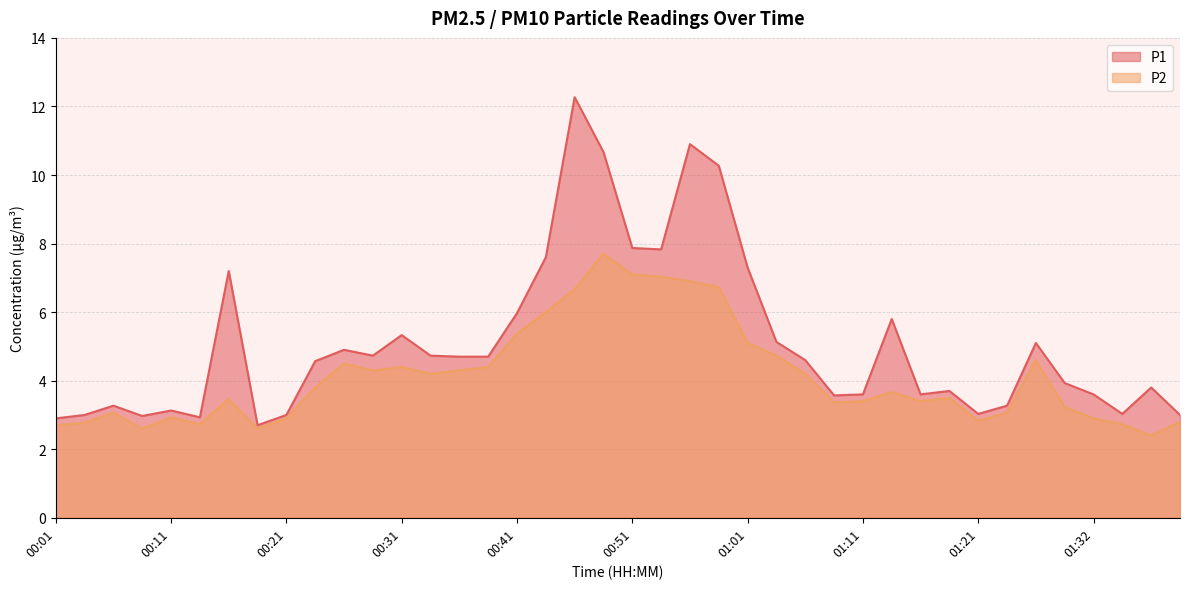

What is the difference between the highest and lowest values at 01:24?

0.2